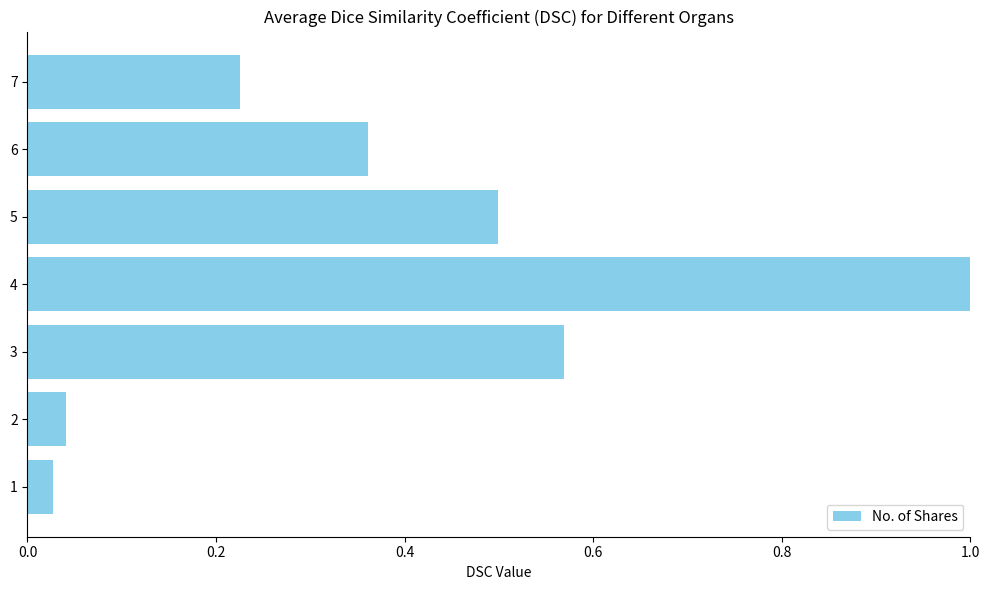

How many series are shown in this chart?

1